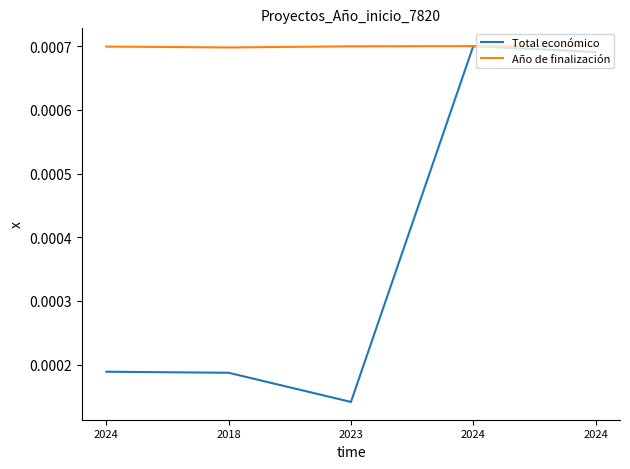

True or false: Año de finalización and Total económico cross at least once.

False